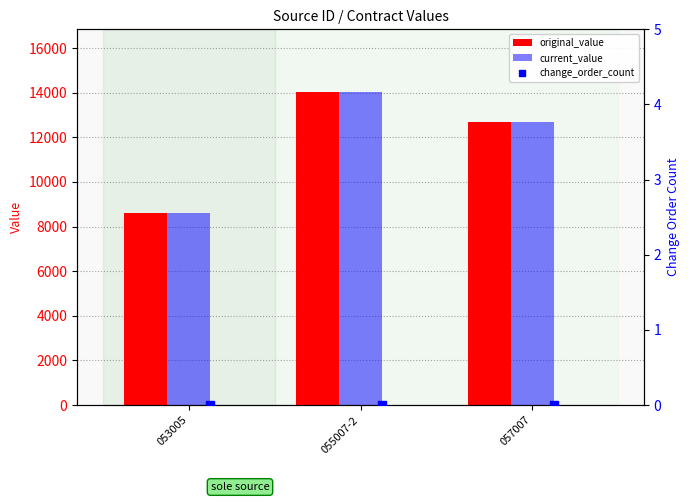

Which series has the largest total across all categories?

original_value